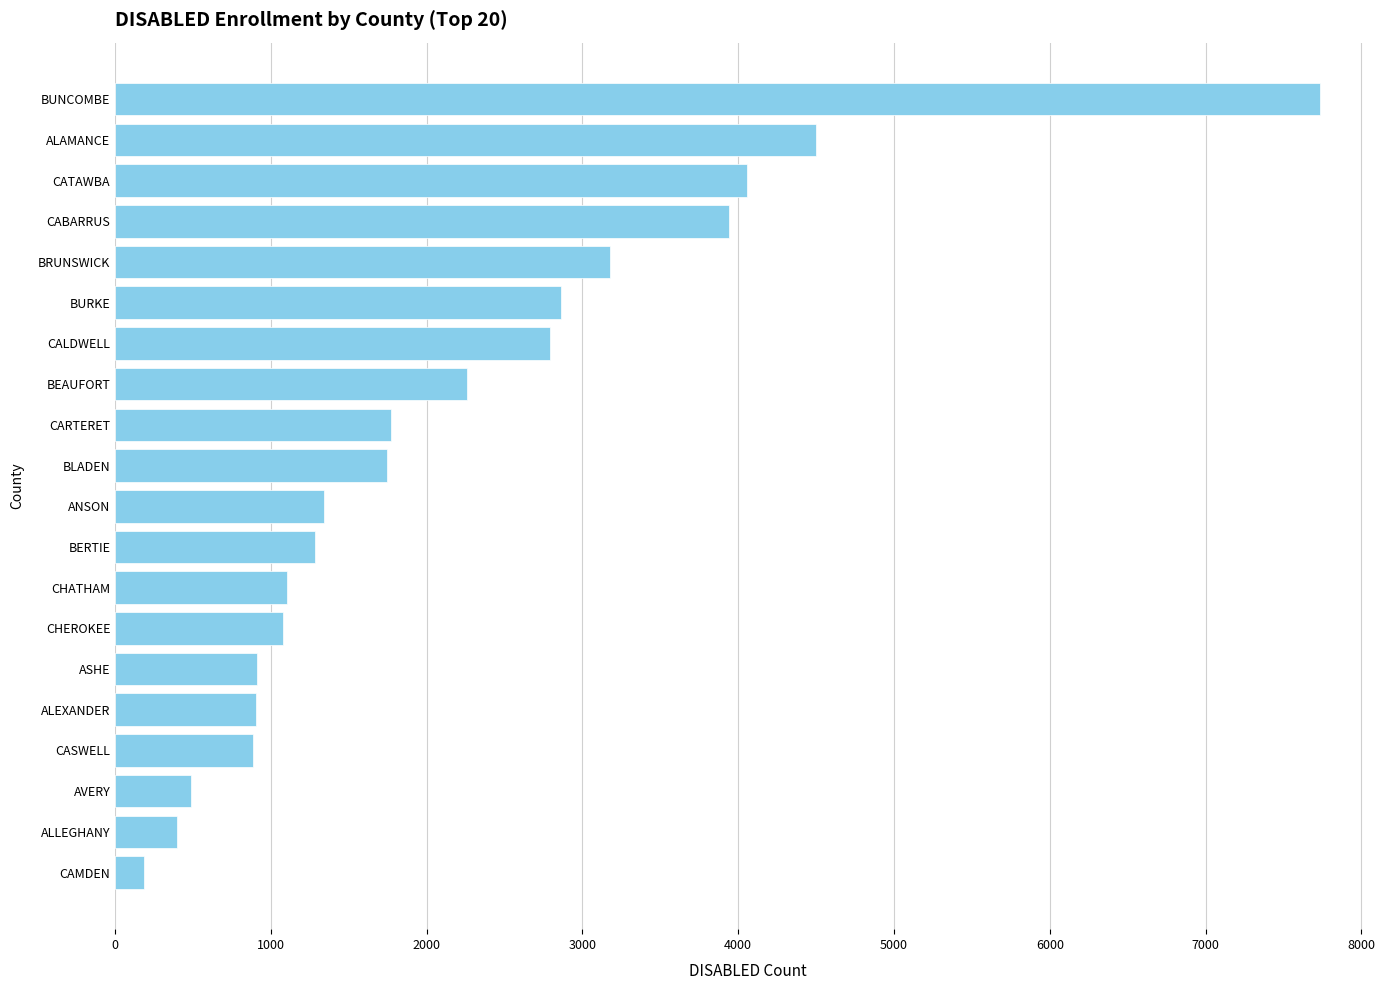

At which category does the chart reach its peak across all series?

BUNCOMBE